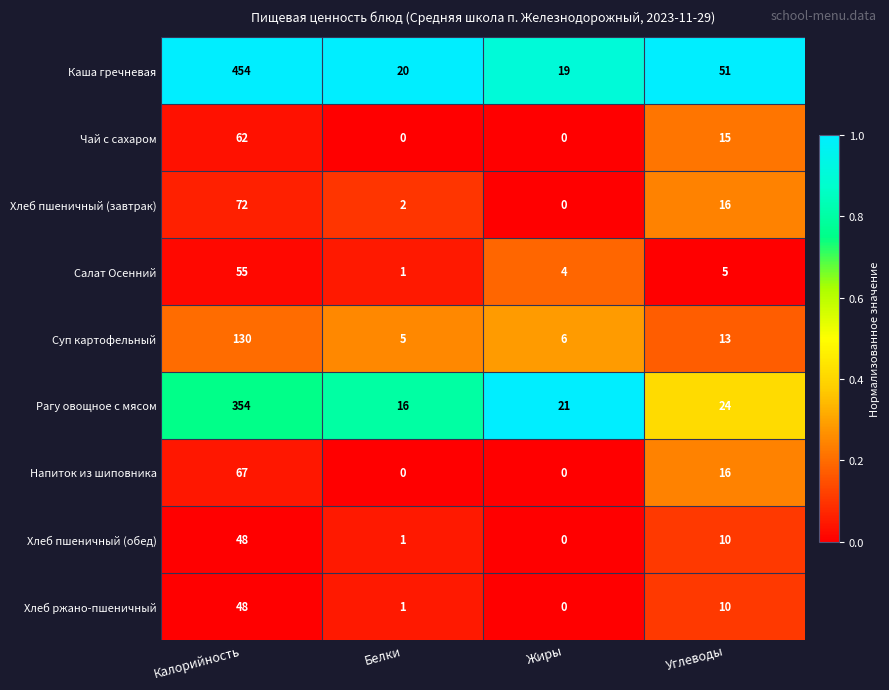

What is the highest value of the Каша гречневая series?

454